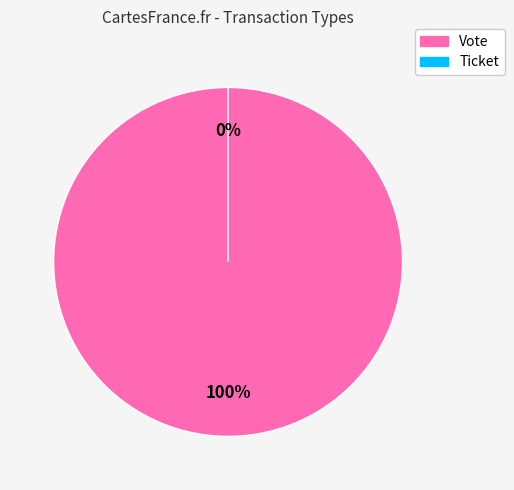

Which category has the biggest portion of the pie?

Vote